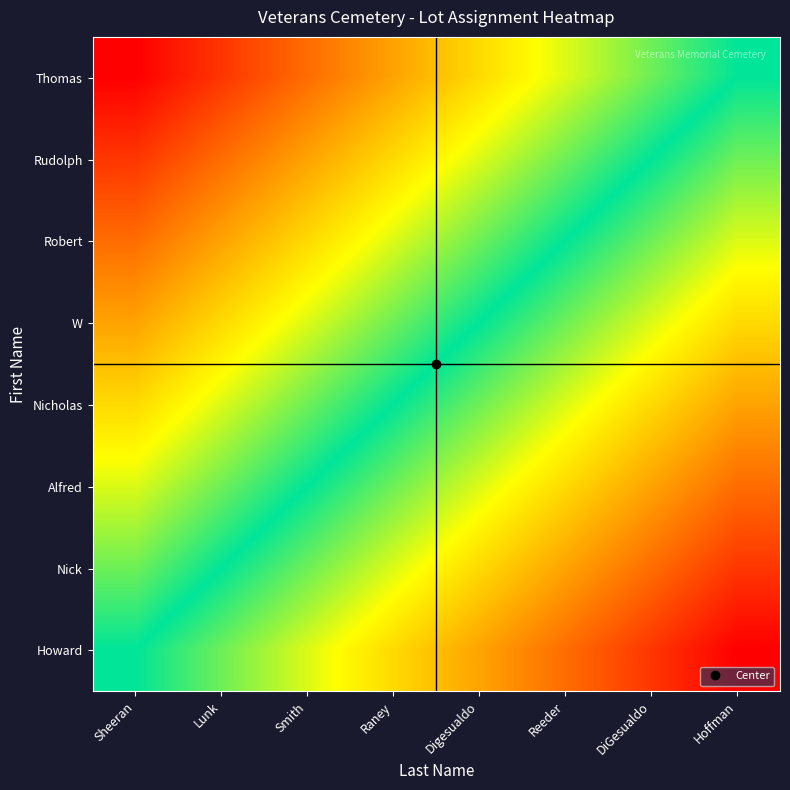

At how many categories does at least one series exceed 0?

8